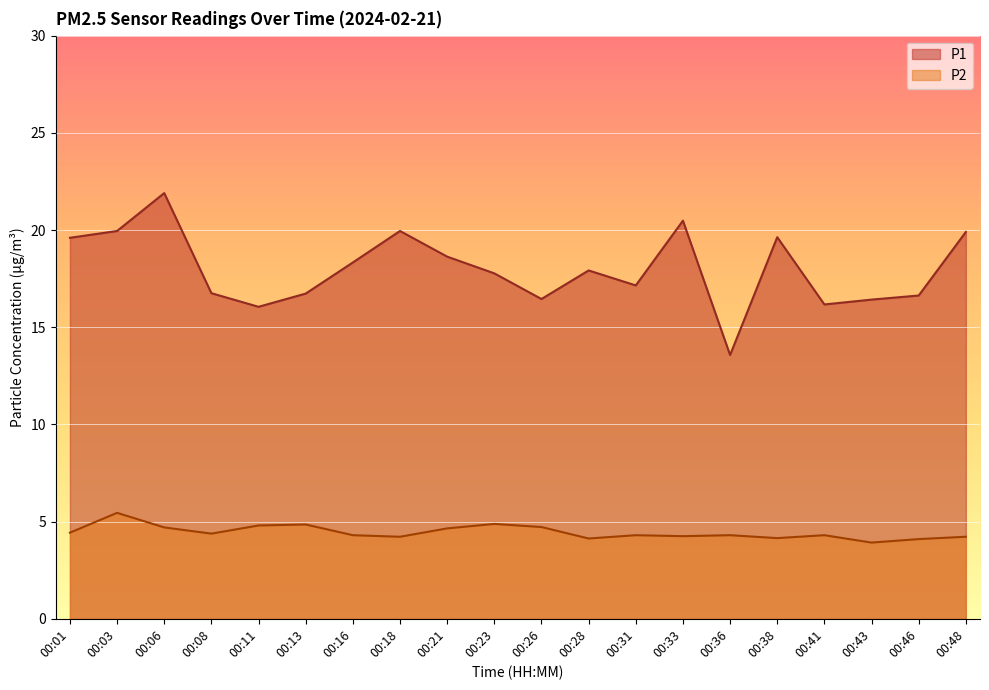

True or false: P1 and P2 cross at least once.

False